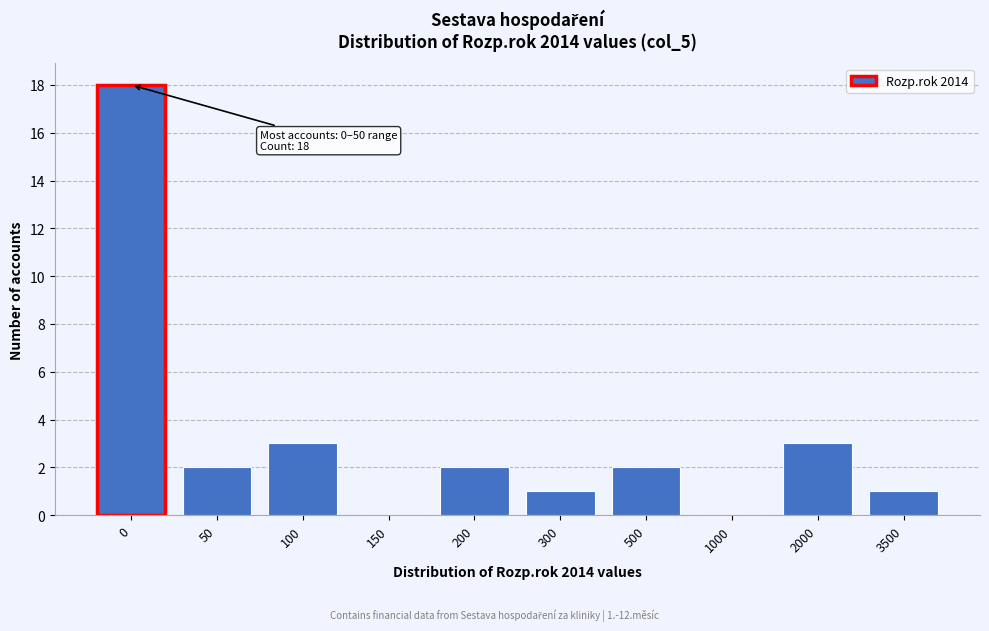

Reading left to right, what are all the values shown in this chart?

0=18	50=2	100=3	150=0	200=2	300=1	500=2	1000=0	2000=3	3500=1